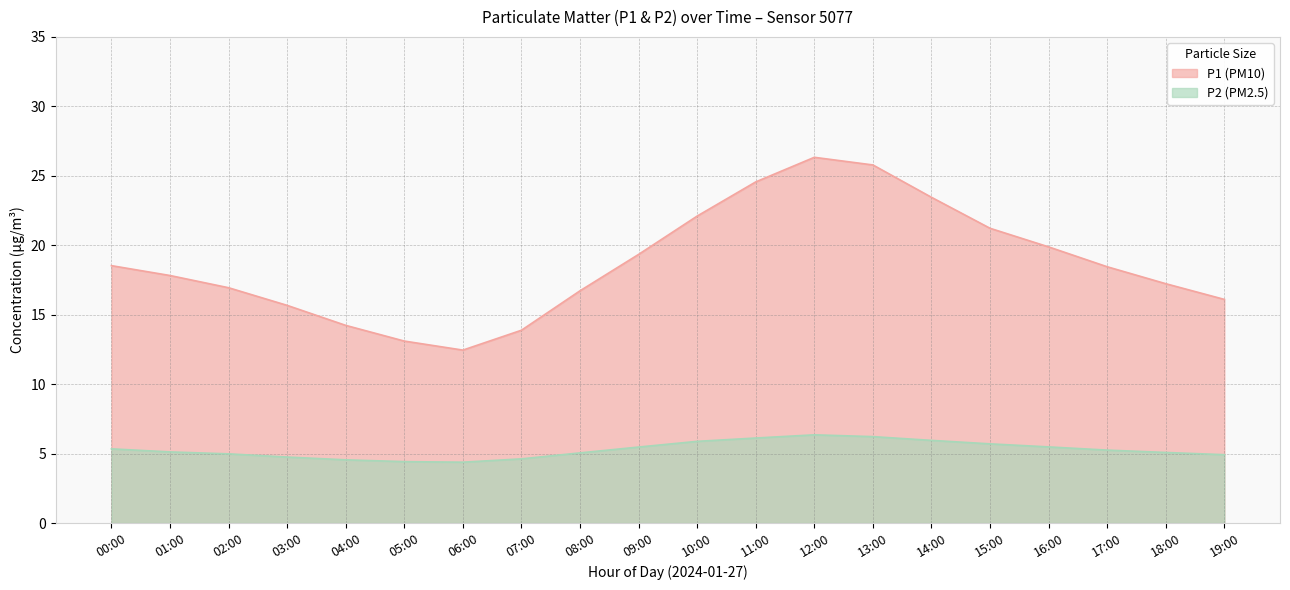

Rank the series by their average value, from lowest to highest.

P2, P1